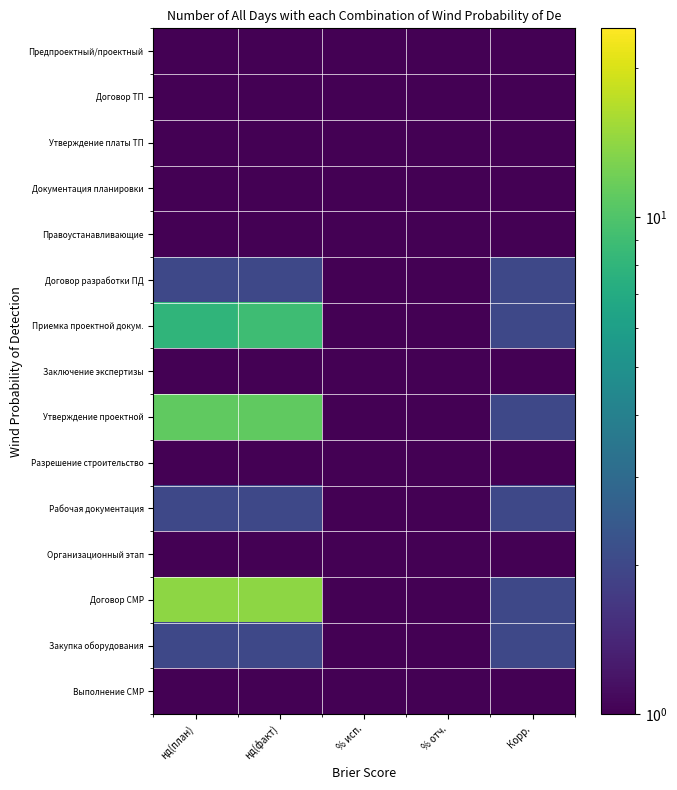

Which series has the largest total across all categories?

Договор СМР